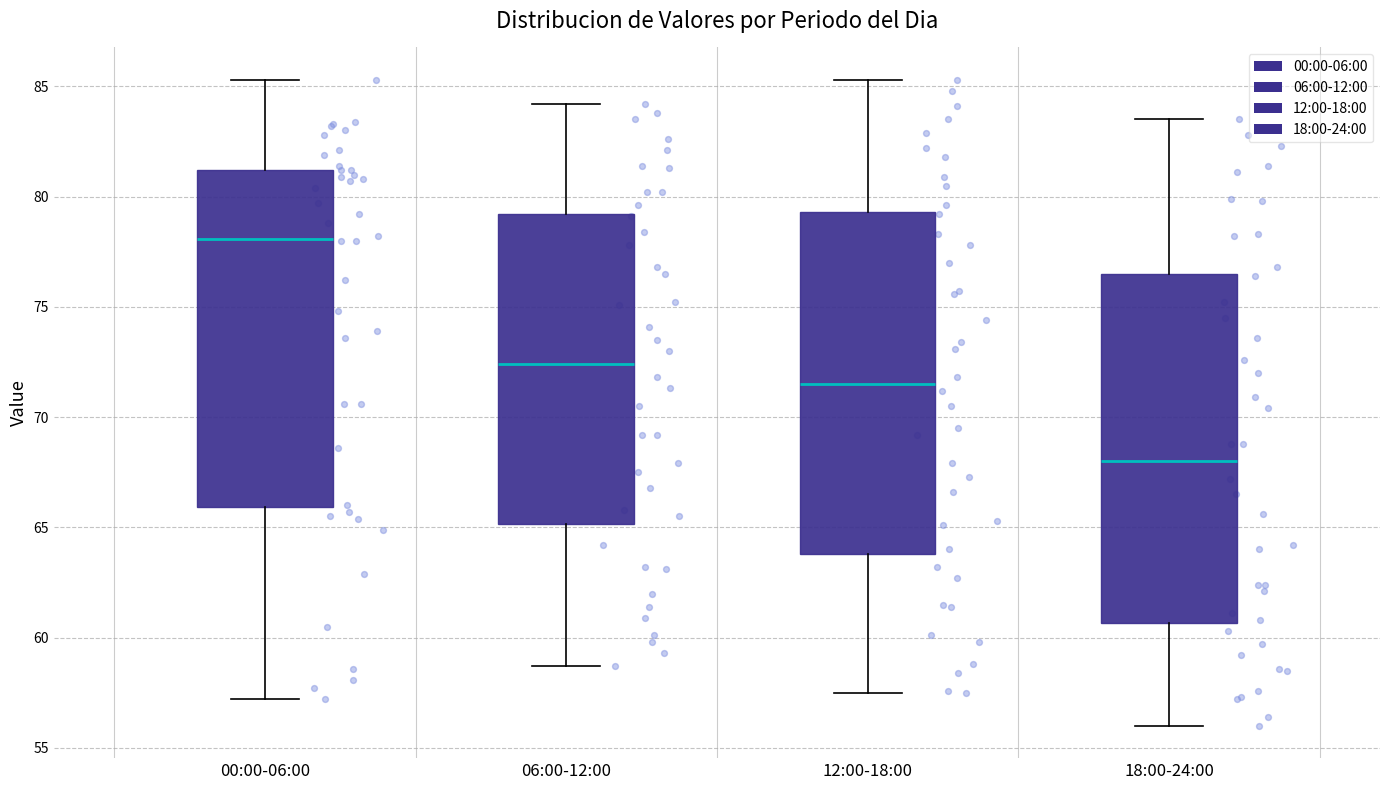

Where does the lower whisker of the box for 12:00-18:00 end on the y-axis? The values are not printed on the chart, so give them approximately, as read against the axis.

57.5